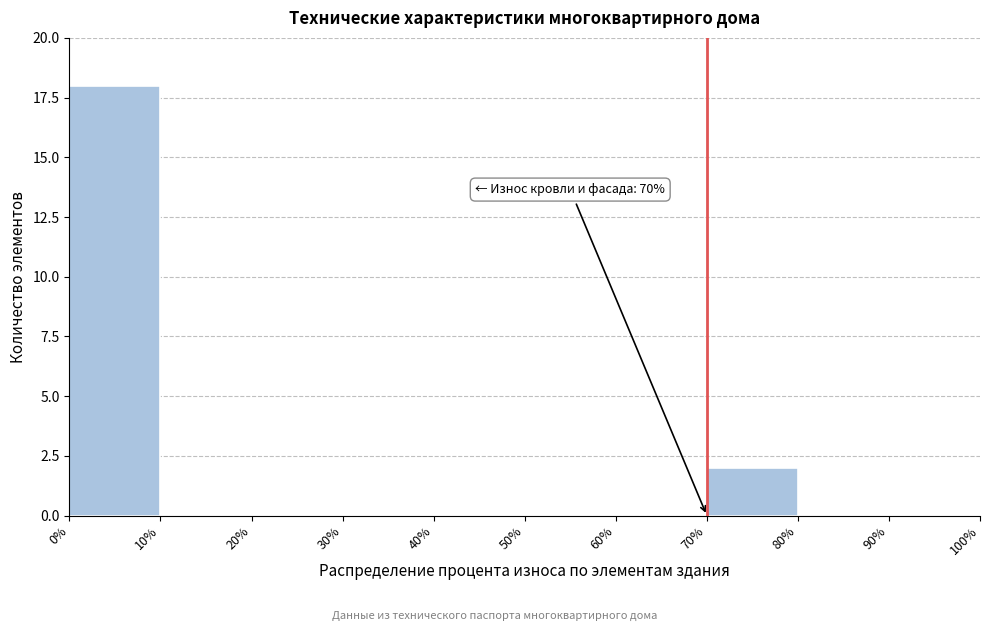

Over which range of the x-axis is the bar tallest?

0% to 10%